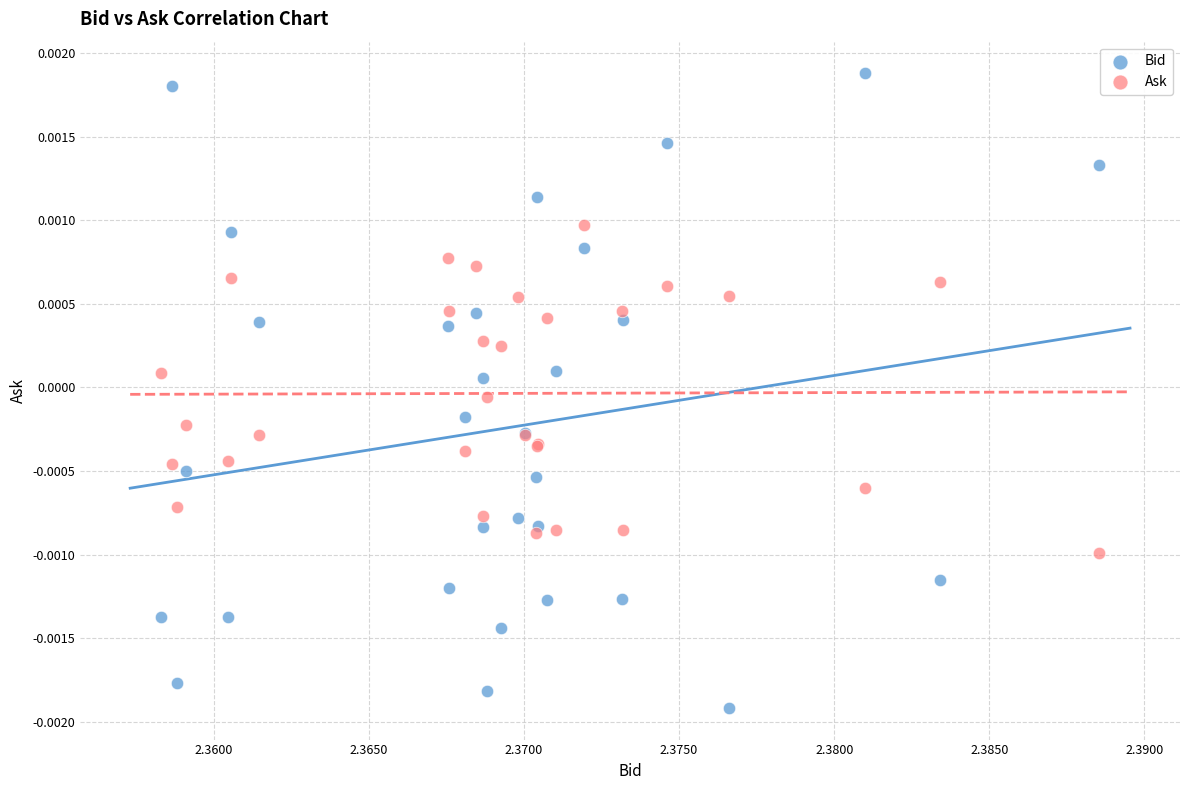

What are all the series names shown in the legend?

Bid, Ask